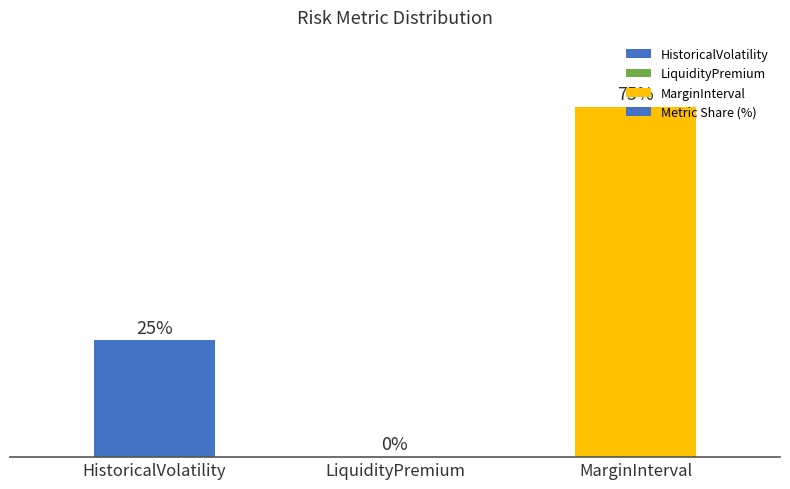

At which category does the chart reach its peak across all series?

MarginInterval